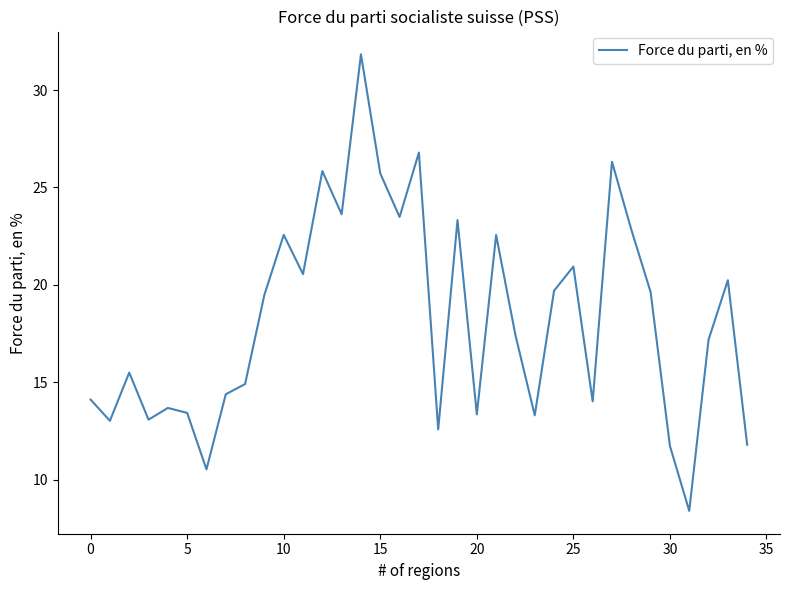

What is the minimum value shown in the chart?

8.4